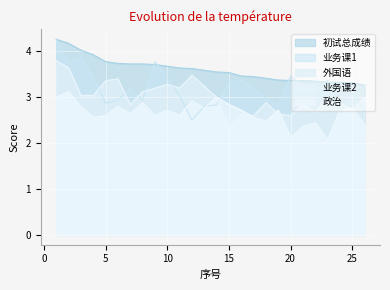

How many interior local peaks does the 业务课2 series have?

7